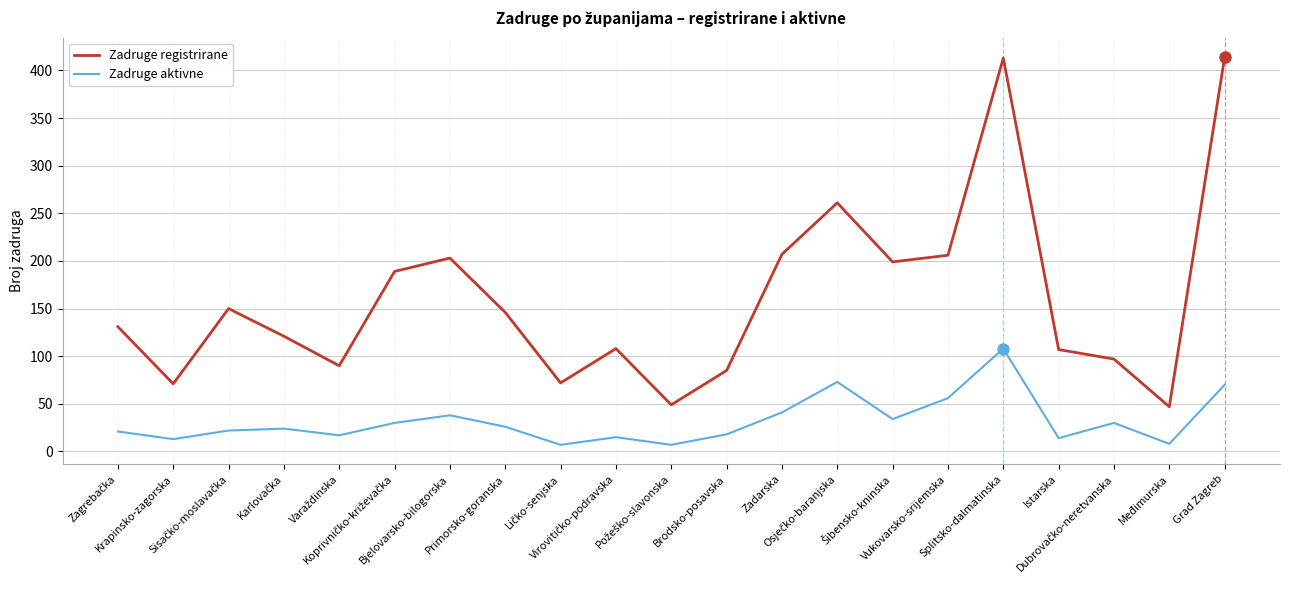

Rank the series by their maximum value, from lowest to highest.

Zadruge aktivne, Zadruge registrirane